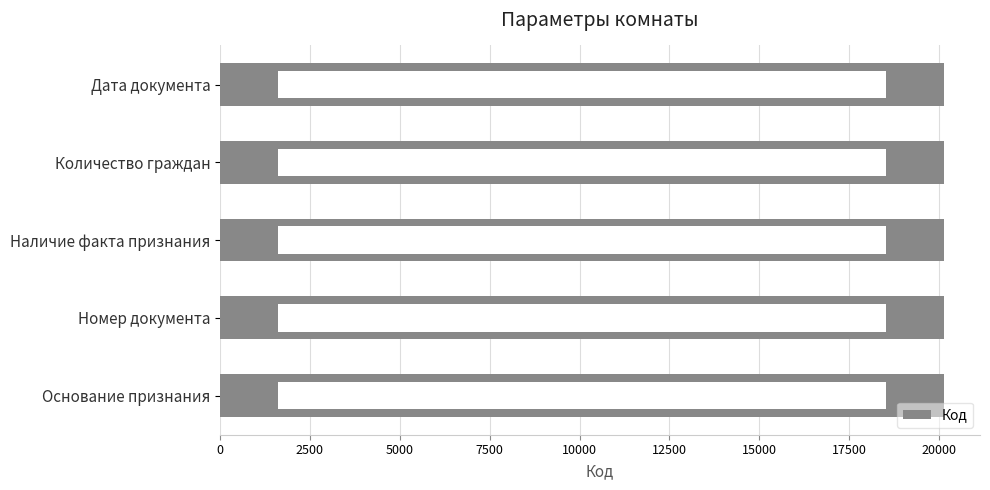

True or false: the data shows 31121 at Наличие факта признания.

False